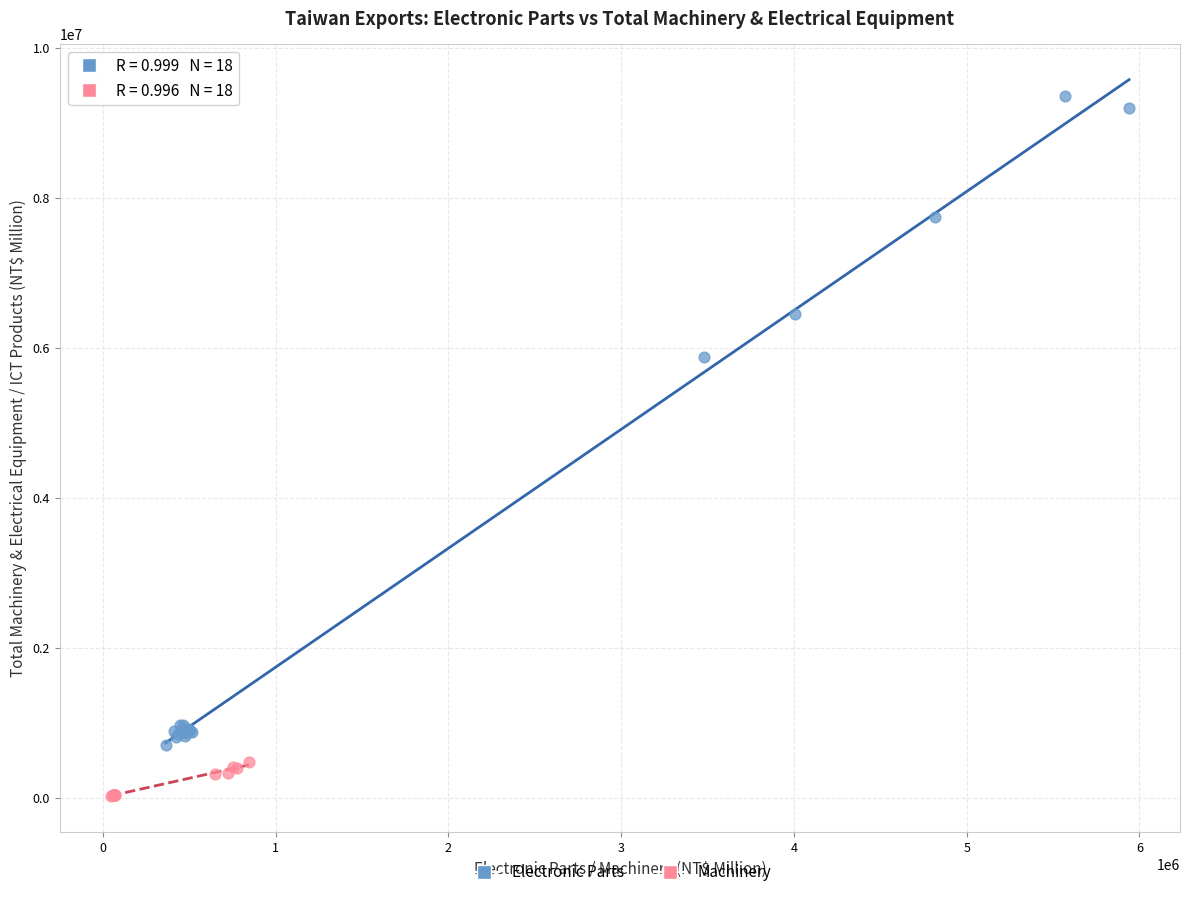

What are all the series names shown in the legend?

Electronic Parts, Machinery